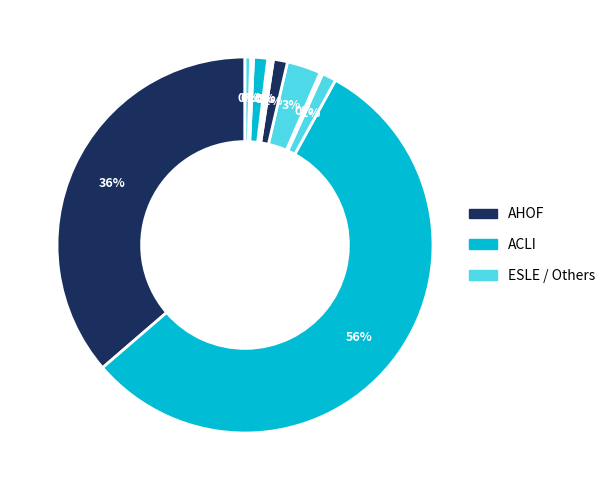

Which slice is the largest?

ACLI